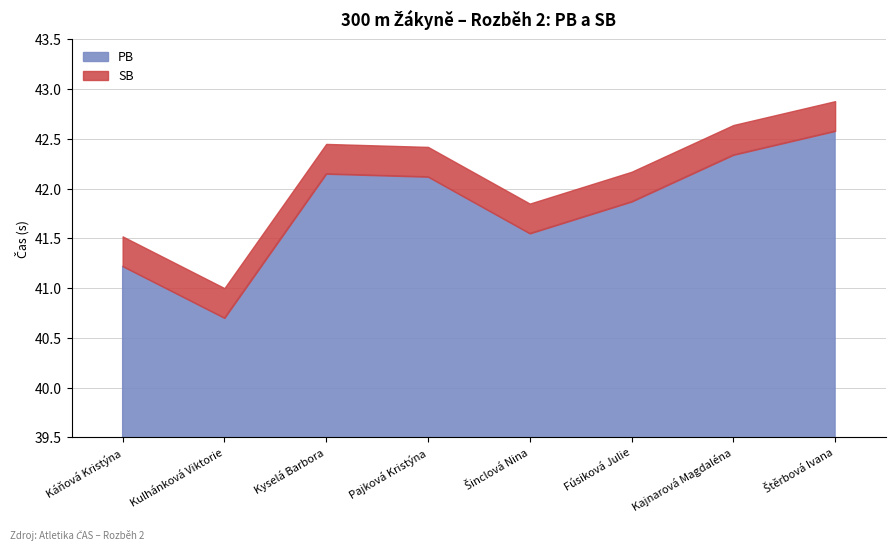

True or false: PB and SB cross at least once.

False